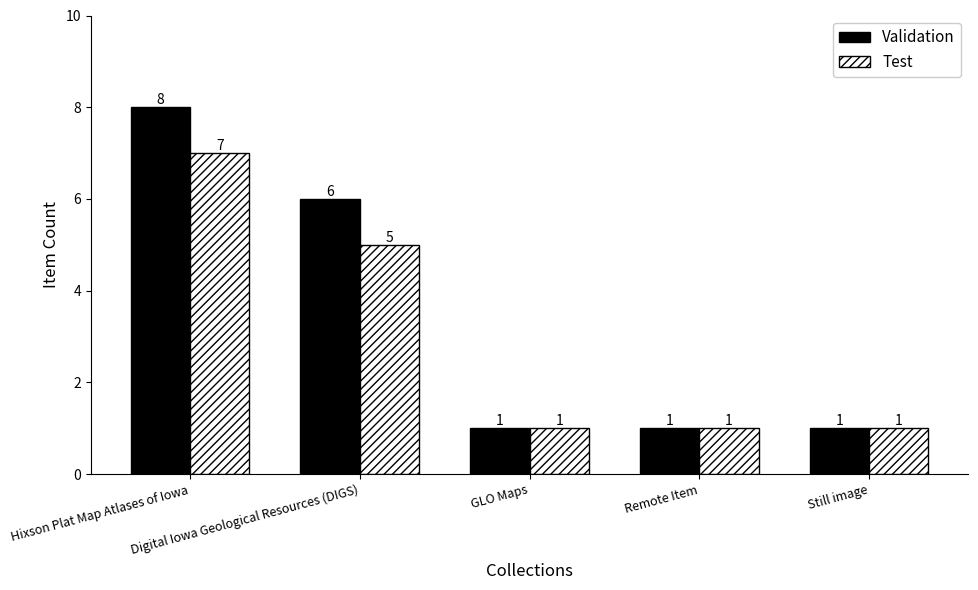

At which label does Validation reach its peak?

Hixson Plat Map Atlases of Iowa